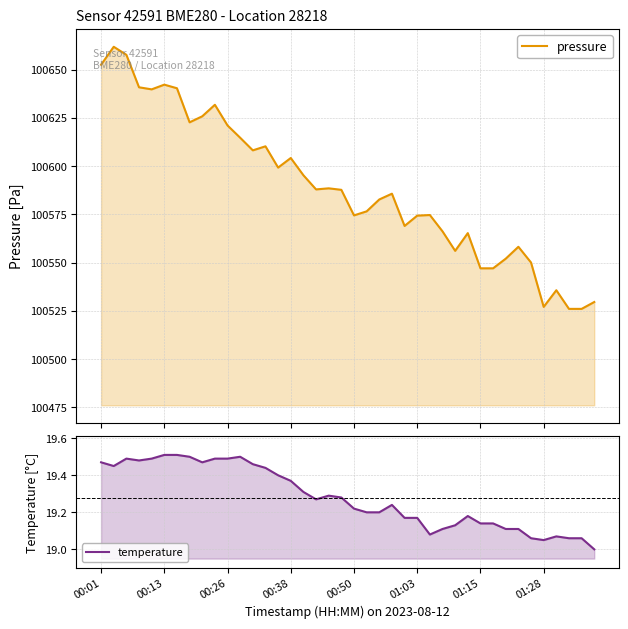

What position from the right is 17?

23